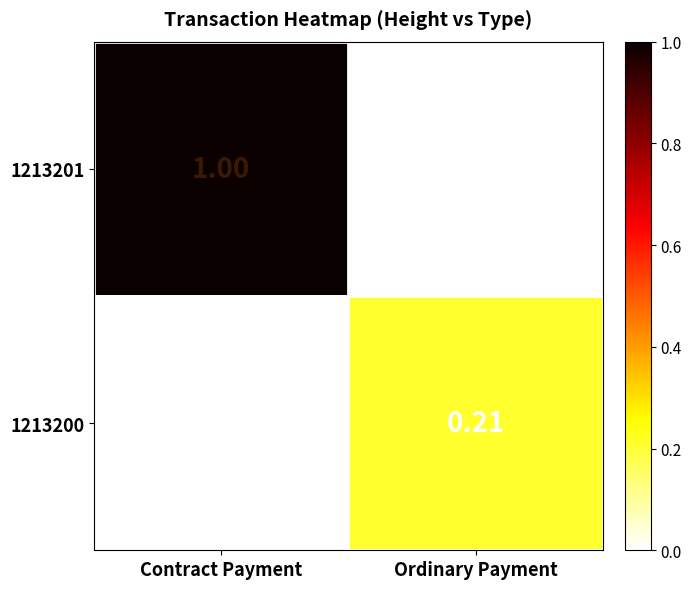

Rank the series by their maximum value, from lowest to highest.

1213200, 1213201